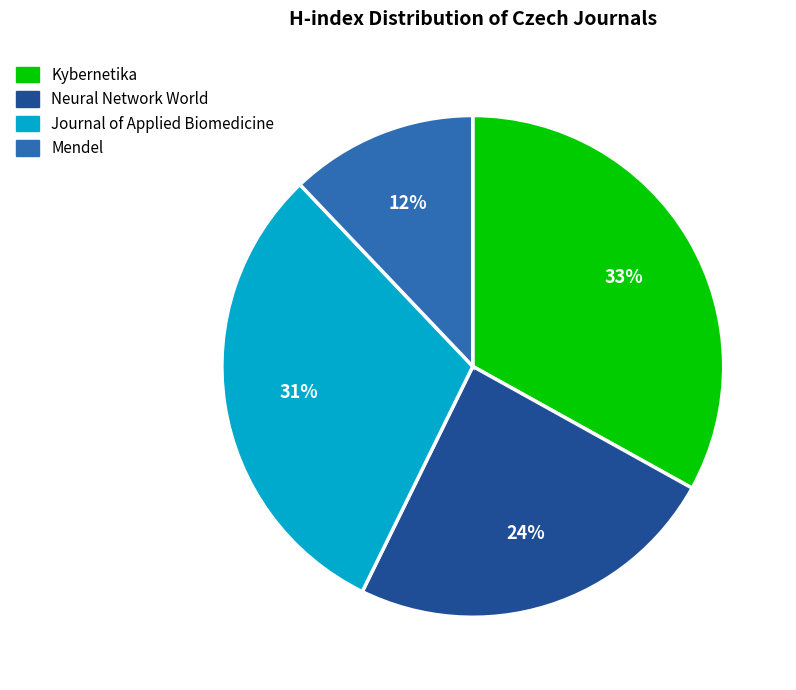

True or false: Neural Network World accounts for 15% of the total.

False